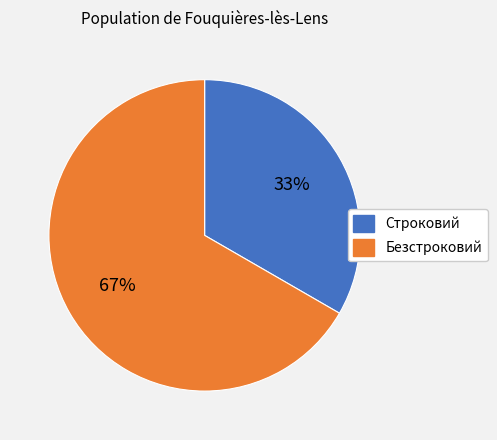

What is the ratio of the value at Безстроковий to the value at Строковий?

2.0